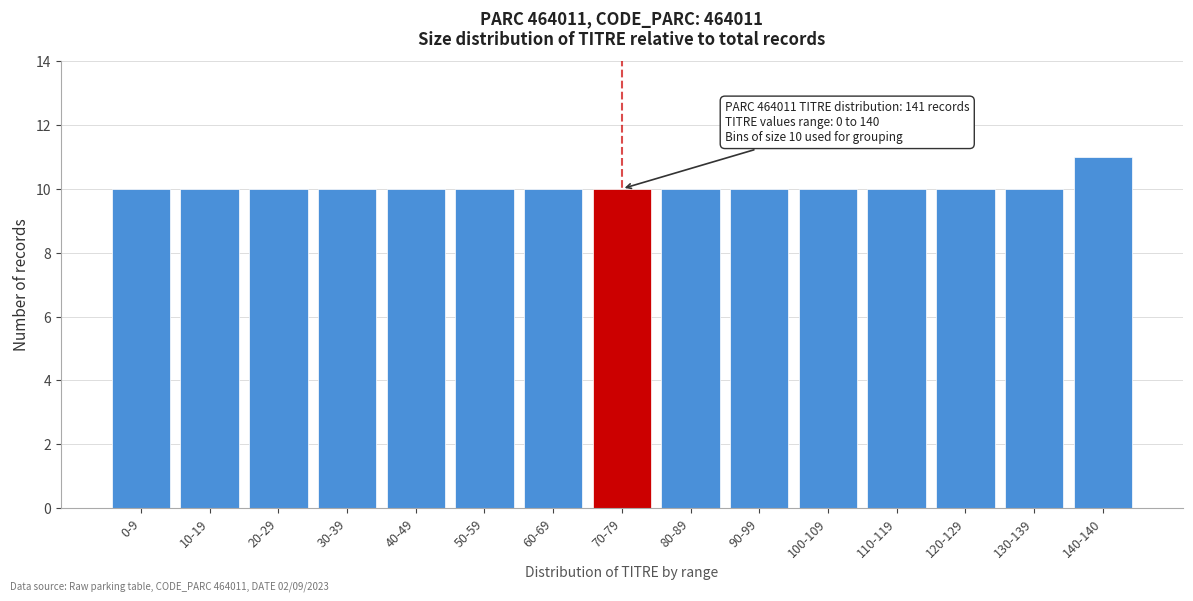

Reading left to right, what are all the values shown in this chart?

0-9=10	10-19=10	20-29=10	30-39=10	40-49=10	50-59=10	60-69=10	70-79=10	80-89=10	90-99=10	100-109=10	110-119=10	120-129=10	130-139=10	140-140=11